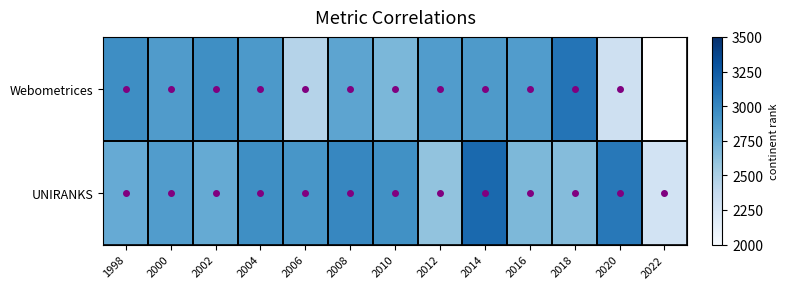

Rank the series by their maximum value, from lowest to highest.

Webometrices, UNIRANKS